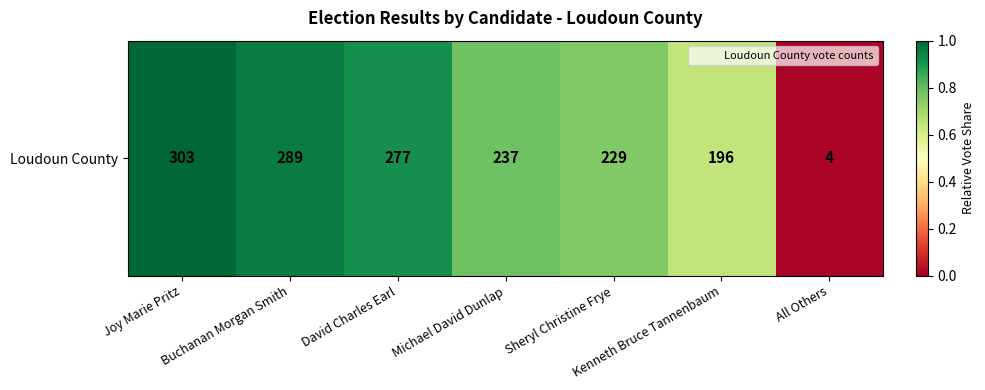

Rank the categories by value from lowest to highest.

All Others, Kenneth Bruce Tannenbaum, Sheryl Christine Frye, Michael David Dunlap, David Charles Earl, Buchanan Morgan Smith, Joy Marie Pritz